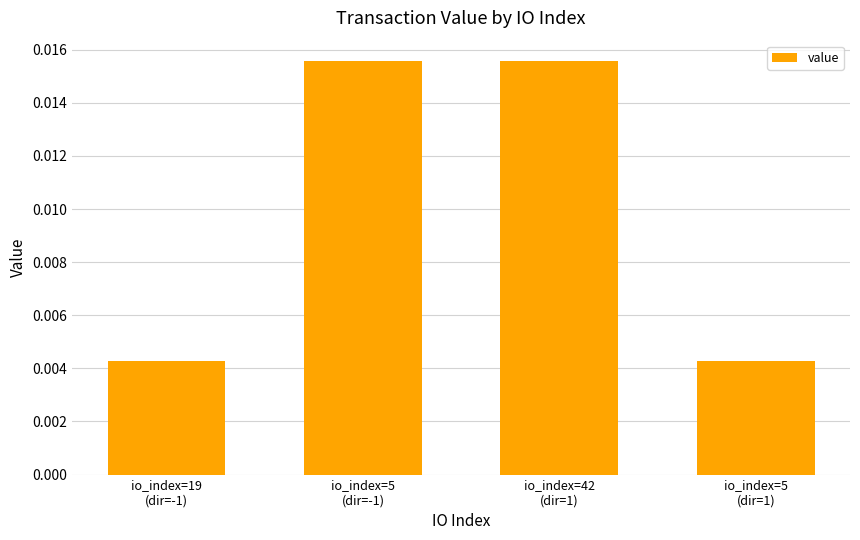

Count the number of categories in the chart.

4